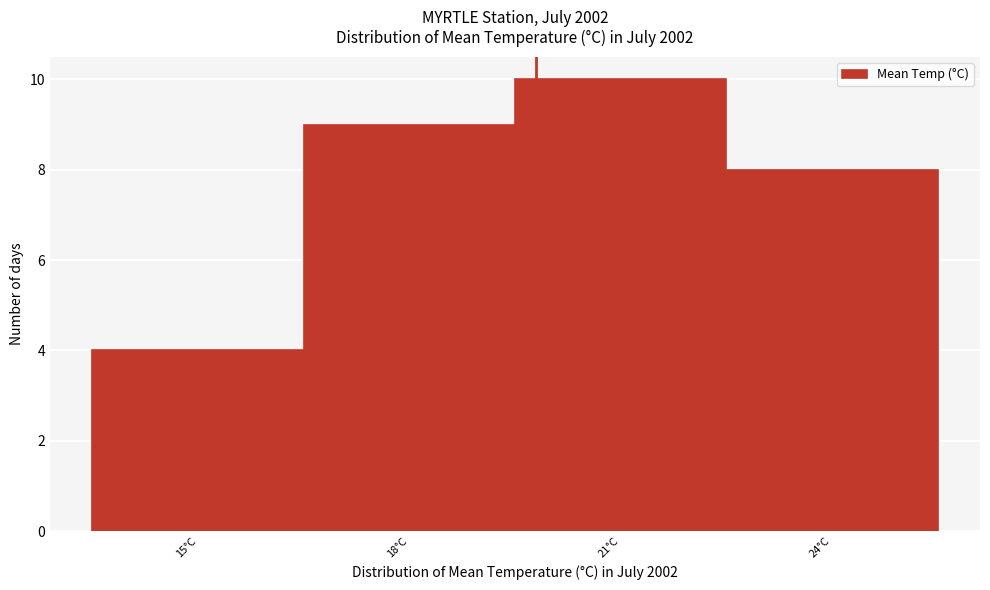

Reading right to left, what are all the values shown in this chart?

8	10	9	4